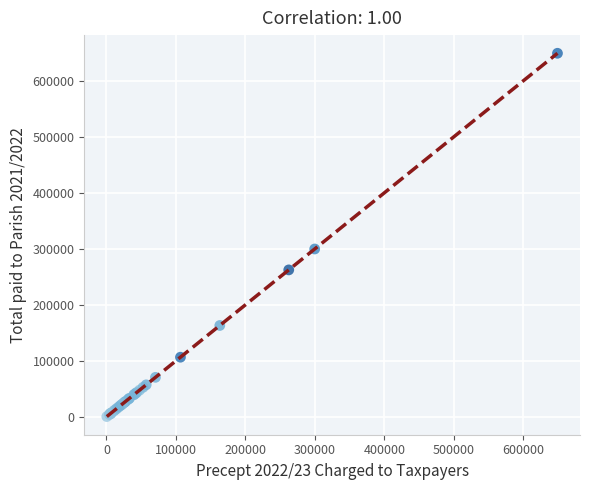

What Y value in the scatter plot is closest to 324864?

299738.0